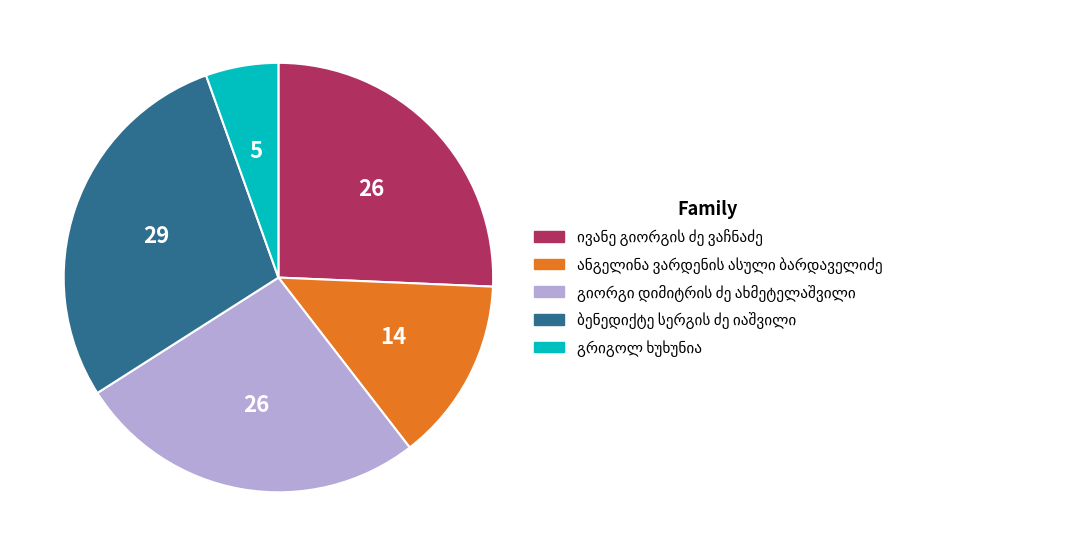

Does any single category account for the majority?

No